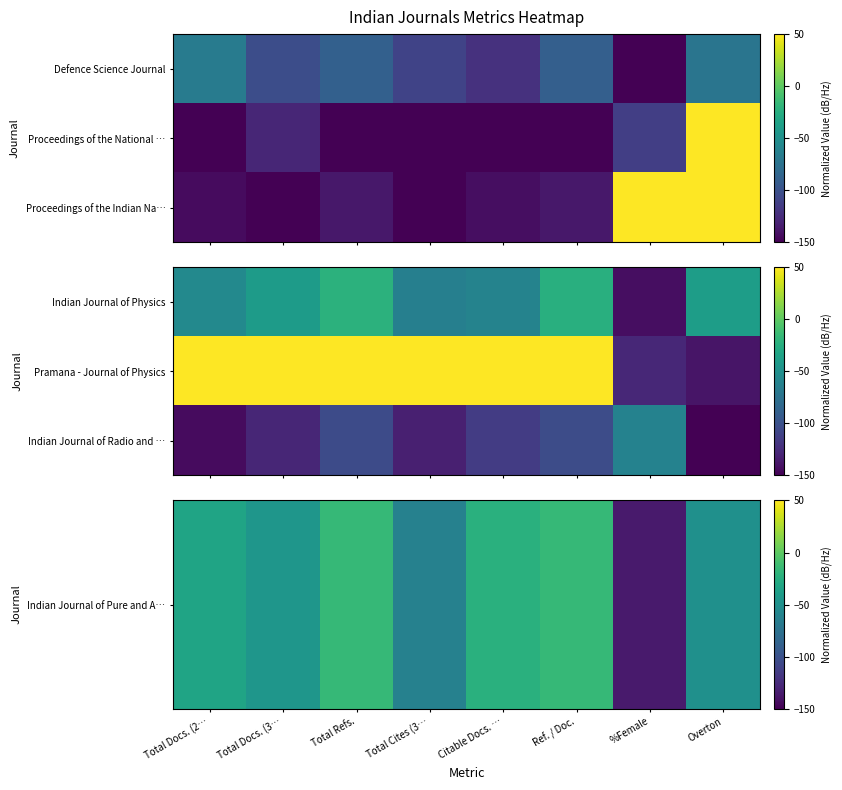

How many data points in Pramana - Journal of Physics are less than 50?

2